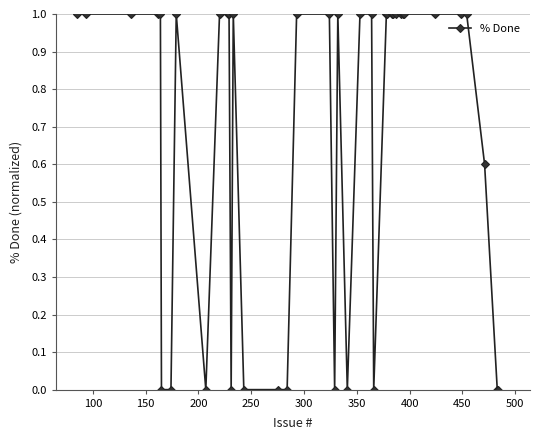

What is the greatest value displayed?

1.0